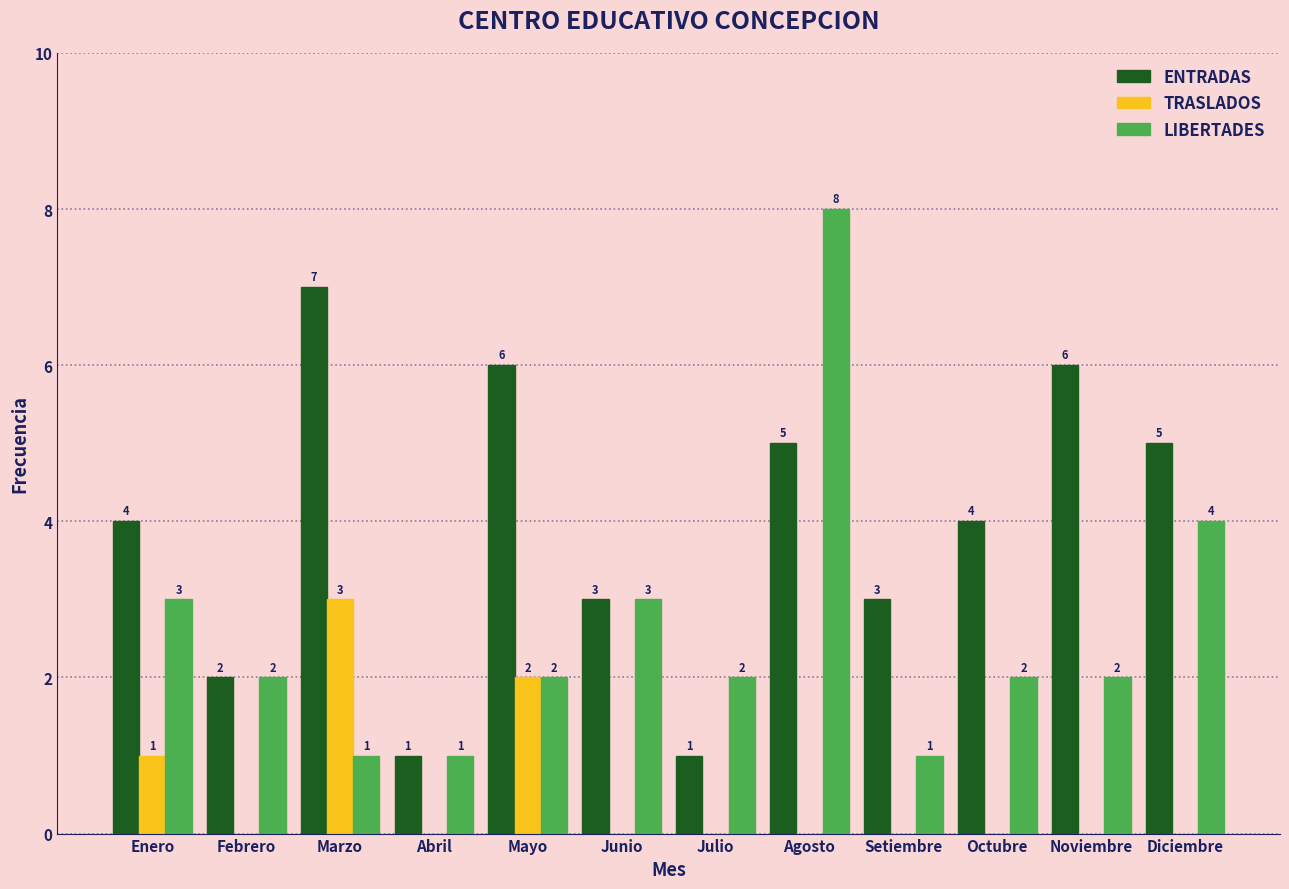

Reading left to right, what are all the values shown in this chart?

ENTRADAS: Enero=4	Febrero=2	Marzo=7	Abril=1	Mayo=6	Junio=3	Julio=1	Agosto=5	Setiembre=3	Octubre=4	Noviembre=6	Diciembre=5
TRASLADOS: Enero=1	Febrero=0	Marzo=3	Abril=0	Mayo=2	Junio=0	Julio=0	Agosto=0	Setiembre=0	Octubre=0	Noviembre=0	Diciembre=0
LIBERTADES: Enero=3	Febrero=2	Marzo=1	Abril=1	Mayo=2	Junio=3	Julio=2	Agosto=8	Setiembre=1	Octubre=2	Noviembre=2	Diciembre=4